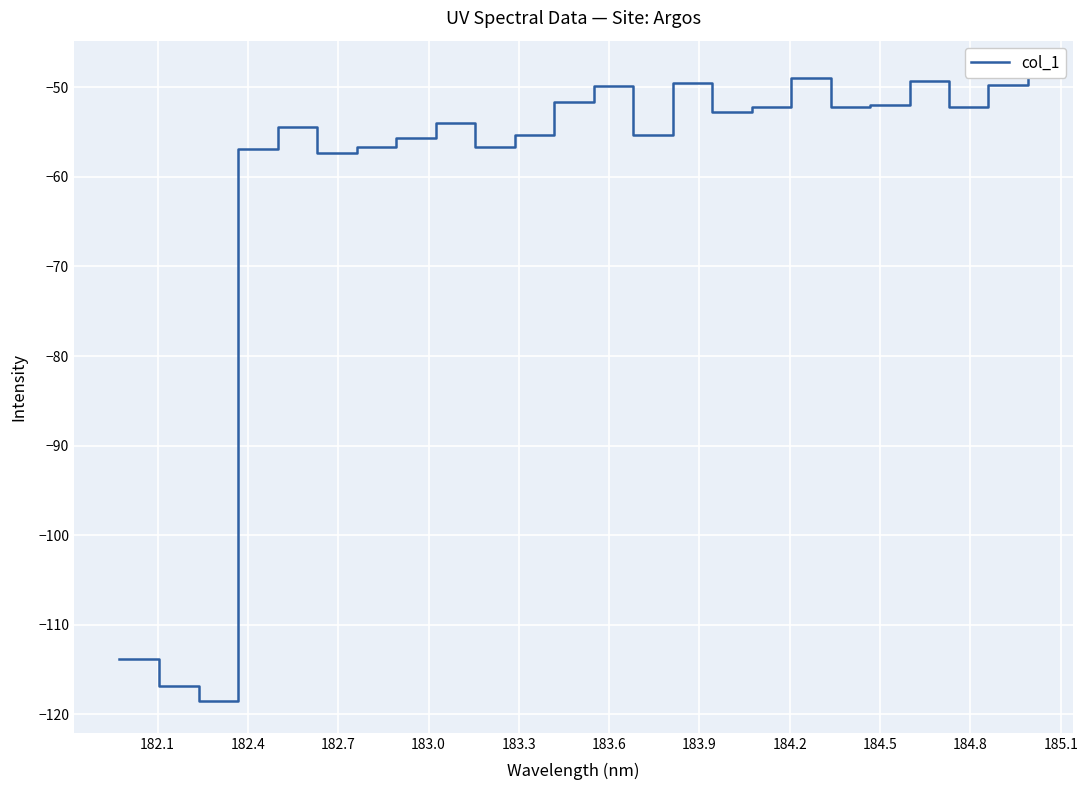

What is the difference between the maximum and minimum values?

70.3